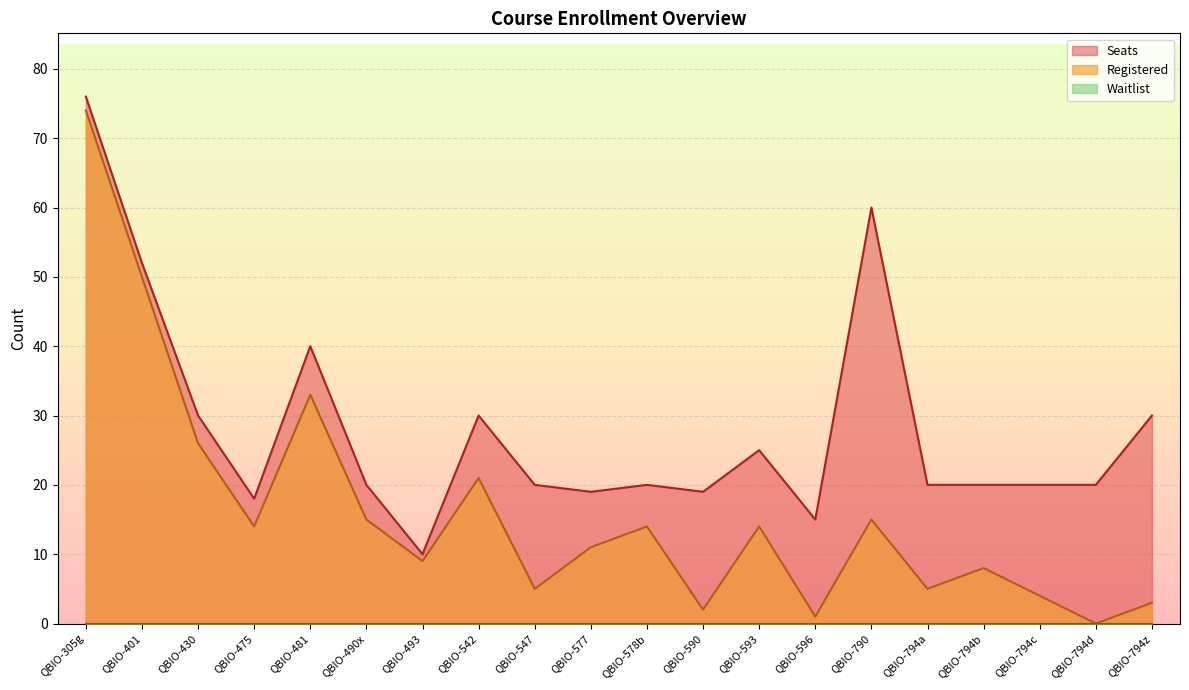

What is the difference between the maximum and minimum values in the Seats series?

66